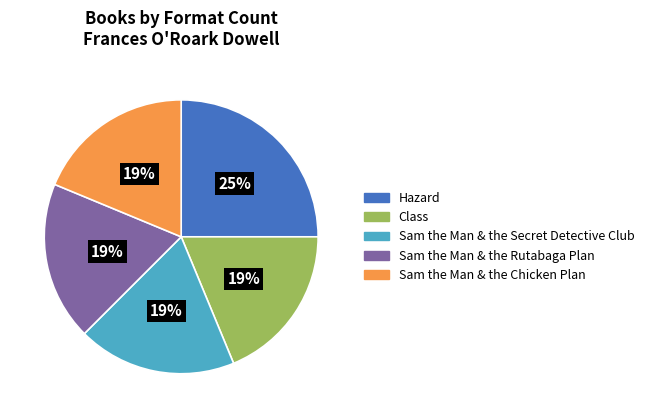

What is the largest slice in the pie chart?

Hazard